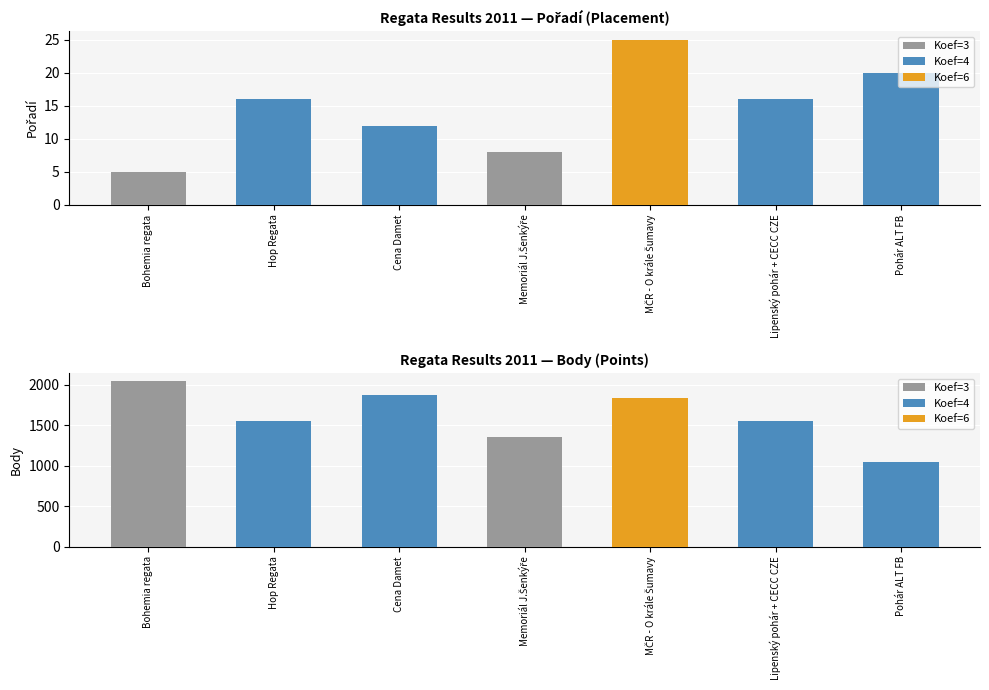

Which label corresponds to the largest value in the chart?

Bohemia regata